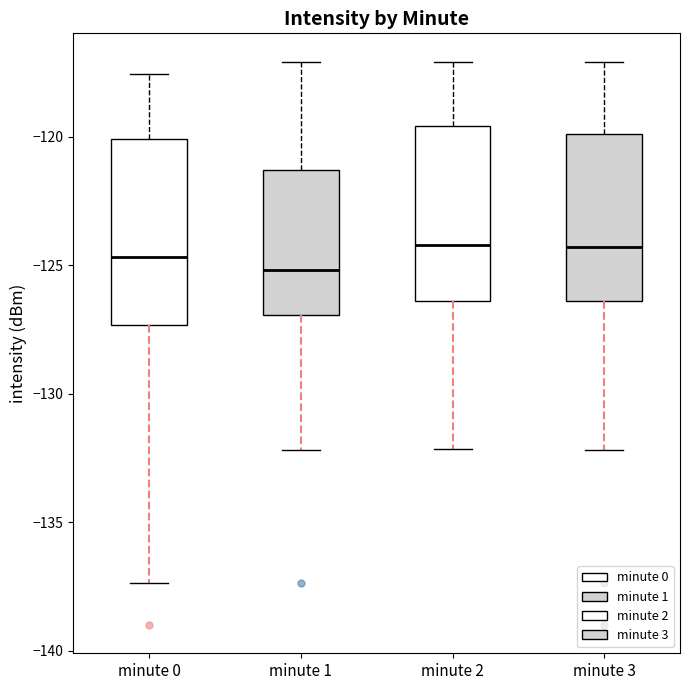

Reading left to right, transcribe this box plot: for each box, give where its median line is, the range the box spans, and where its two whiskers end, as read against the y-axis. The values are not printed on the chart, so give them approximately, as read against the axis.

minute 0: median -124.5, box -127.5 to -120.0, whiskers -137.5 to -117.5
minute 1: median -125.0, box -127.0 to -121.5, whiskers -132.0 to -117.0
minute 2: median -124.0, box -126.5 to -119.5, whiskers -132.0 to -117.0
minute 3: median -124.5, box -126.5 to -120.0, whiskers -132.0 to -117.0